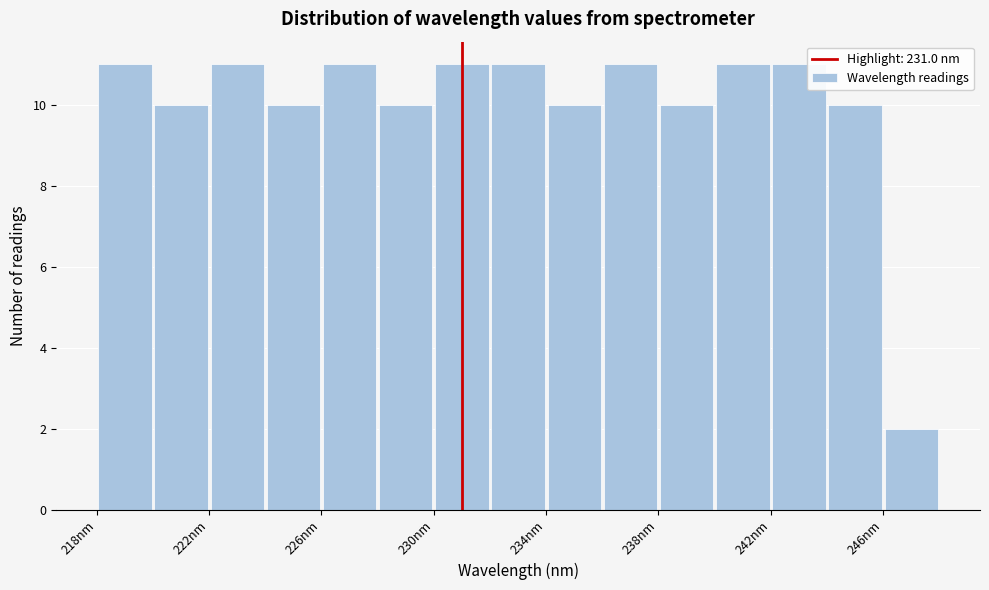

How tall is the bar that spans 242 to 244 on the x-axis? Neither the bar edges nor the heights are printed on the chart, so give them approximately, as read against the axes.

11